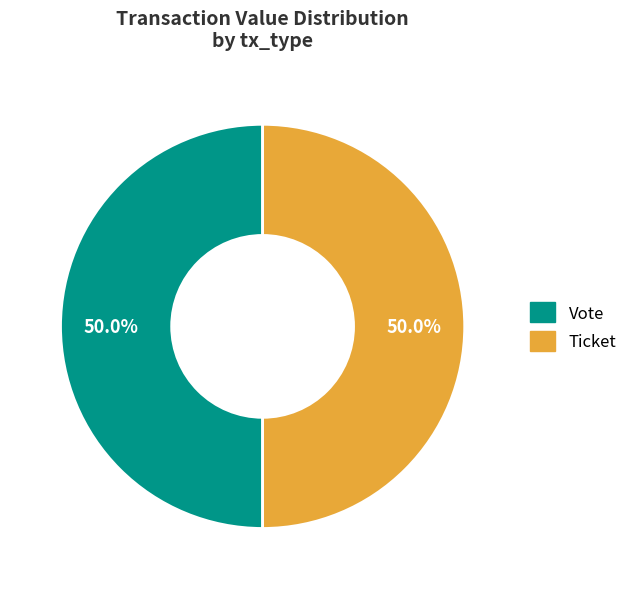

What is the ratio of the value at Vote to the value at Ticket?

1.0